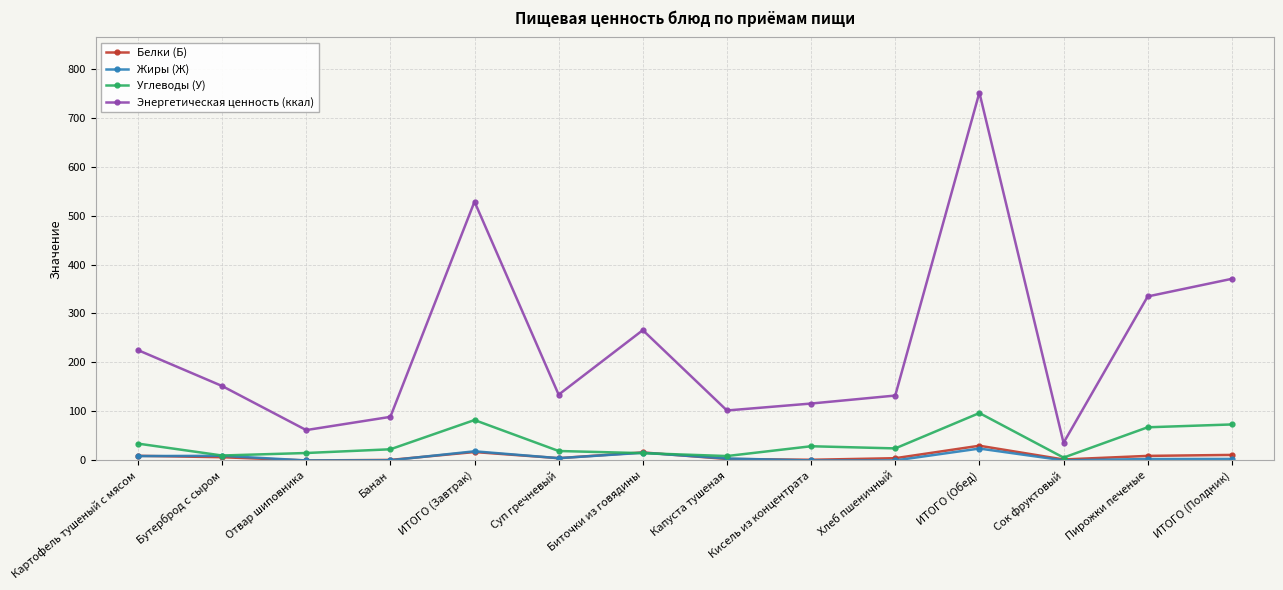

The value of Углеводы (У) at Пирожки печеные is 67.7. True or false?

True